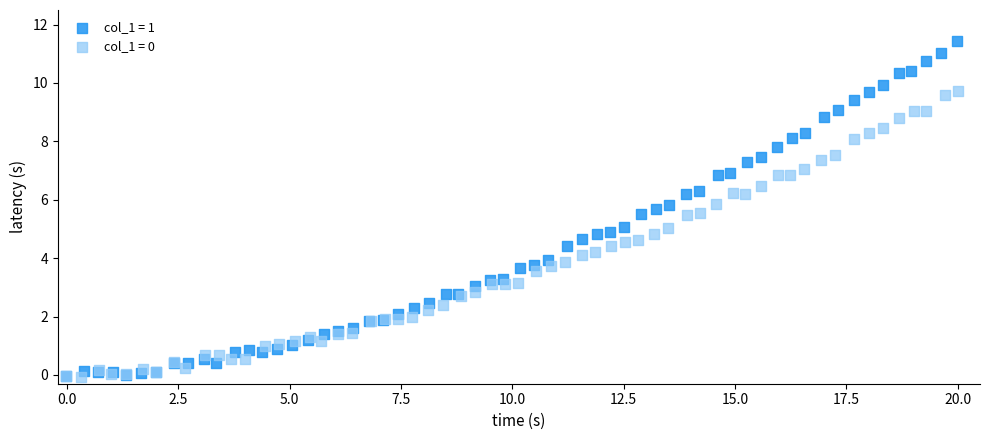

Which series has the widest spread of Y values?

col_1 = 1